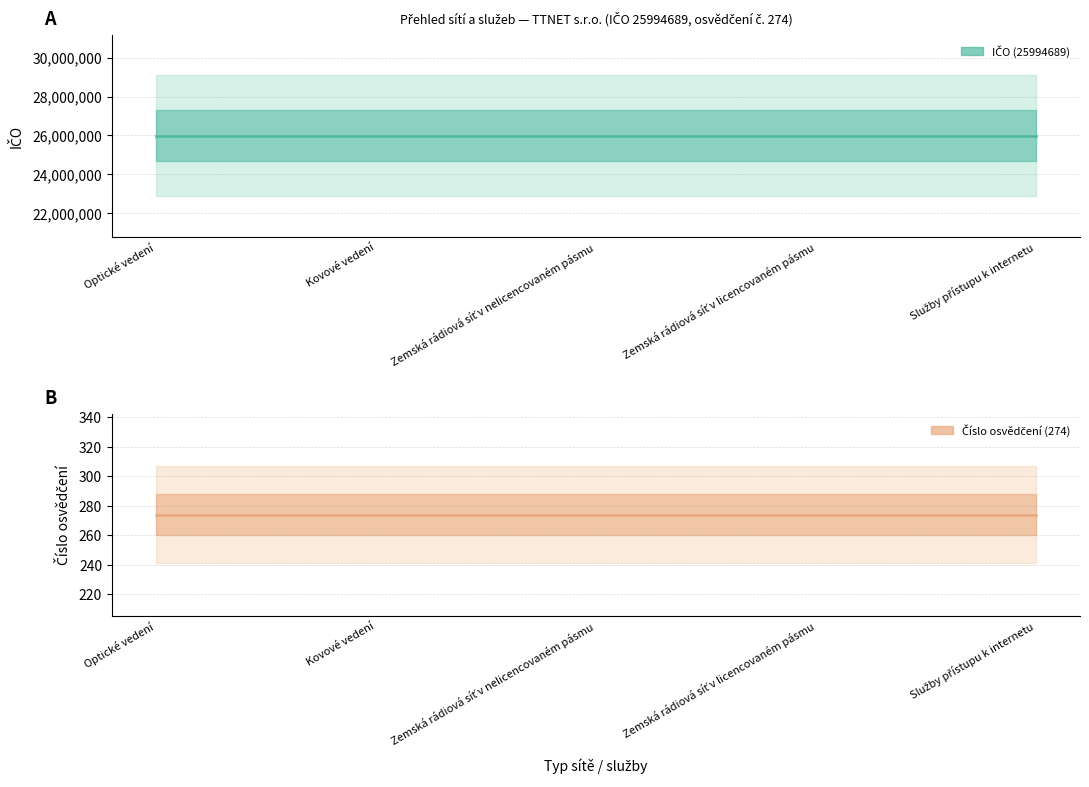

True or false: IČO (25994689) and Číslo osvědčení (274) intersect in this chart.

False